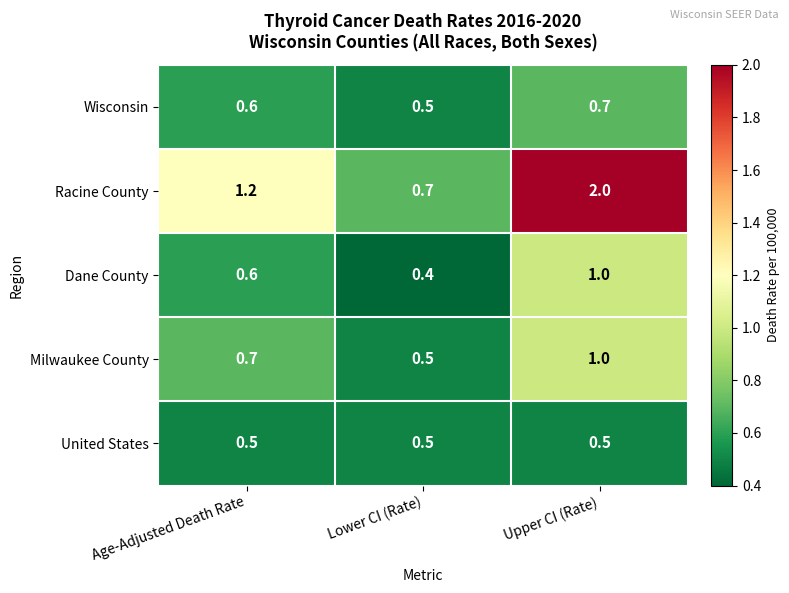

Which series has the widest spread of values?

Racine County